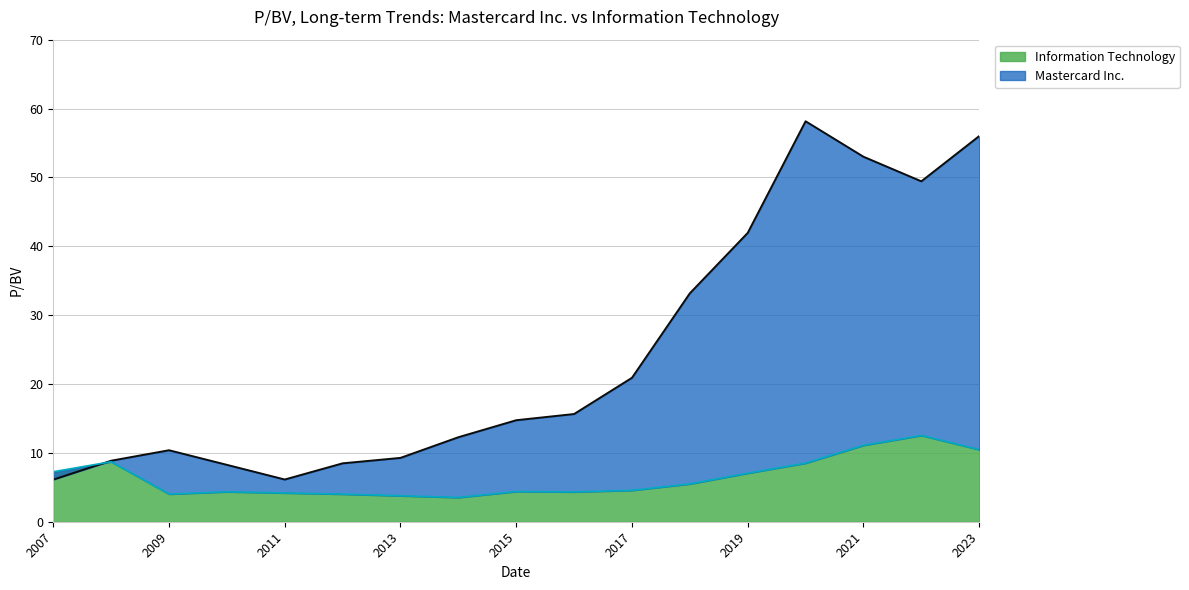

The value of Information Technology at 2023 is 10.5. True or false?

True